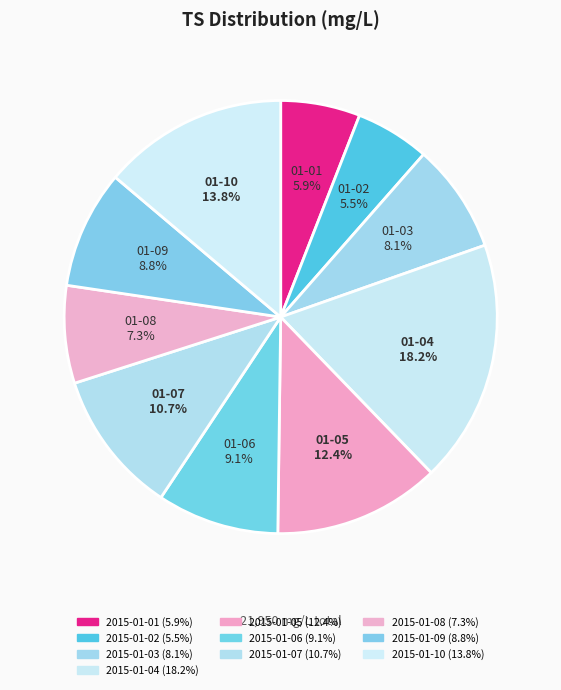

Which has a higher value, 2015-01-10 or 2015-01-03?

2015-01-10